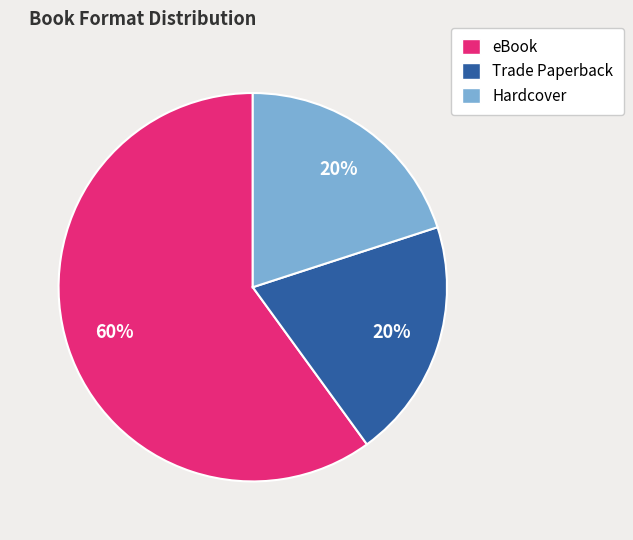

To the nearest percent, what is the difference between the eBook and Hardcover slice percentages?

40%